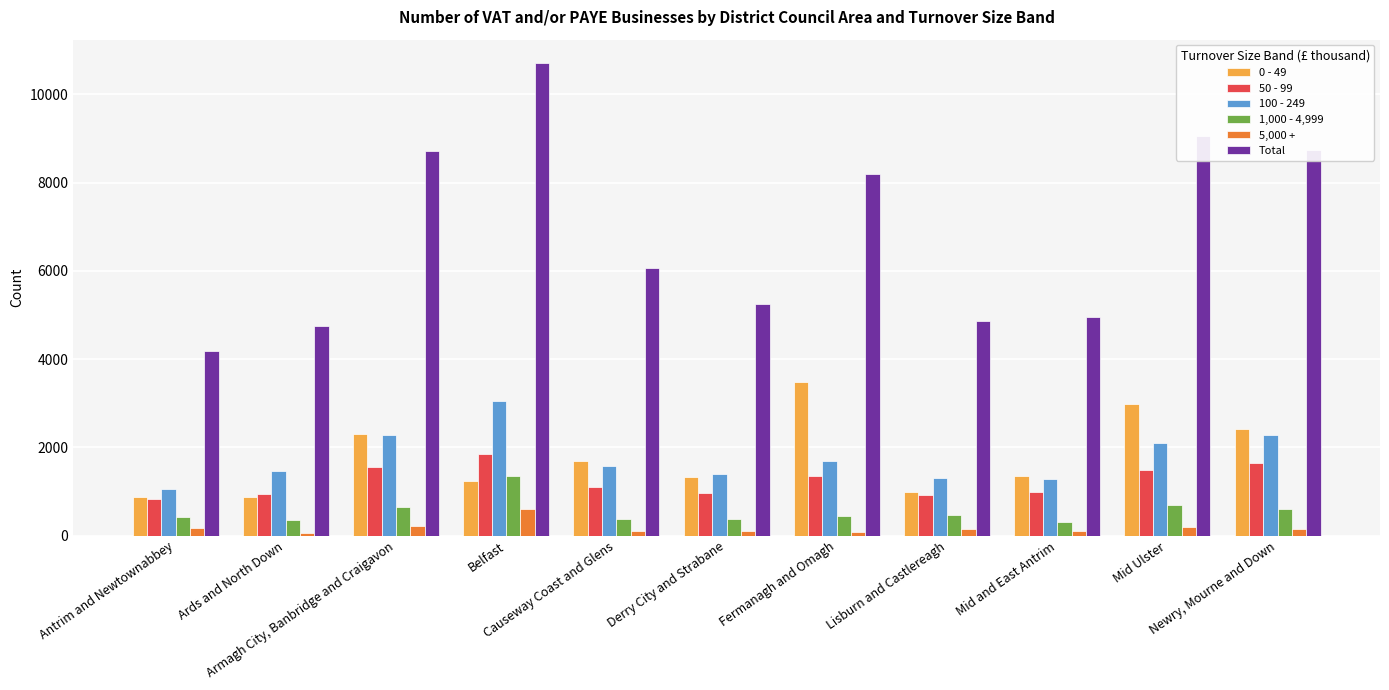

Rank the categories by 50 - 99 value from lowest to highest.

Antrim and Newtownabbey, Lisburn and Castlereagh, Ards and North Down, Derry City and Strabane, Mid and East Antrim, Causeway Coast and Glens, Fermanagh and Omagh, Mid Ulster, Armagh City, Banbridge and Craigavon, Newry, Mourne and Down, Belfast